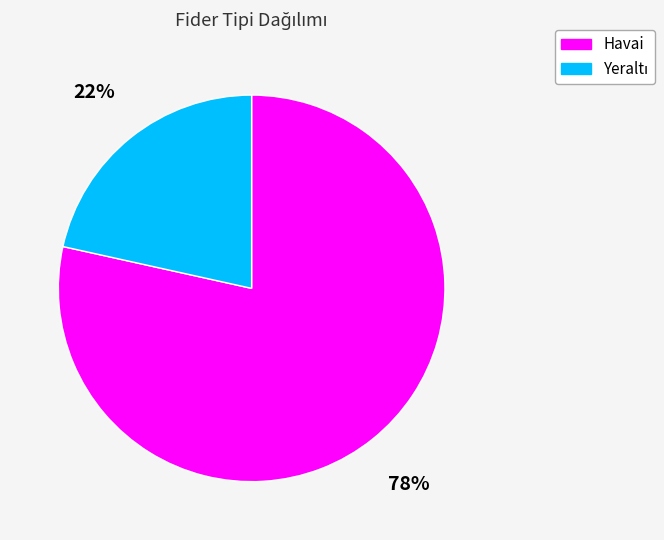

To the nearest percent, what percentage of the pie is Havai?

78%